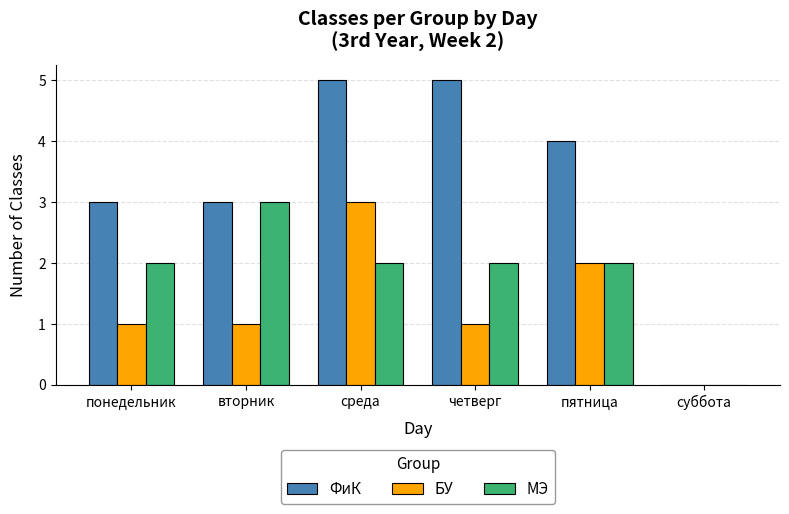

What is the average value of the ФиК series?

3